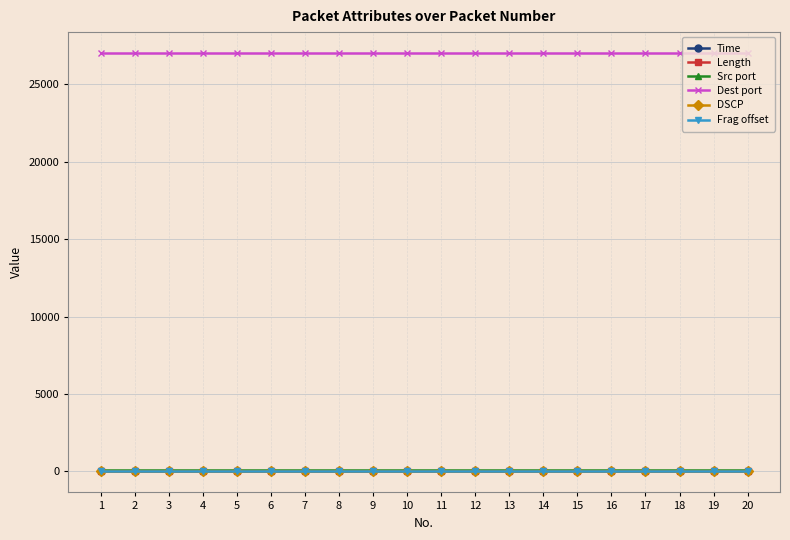

What is the maximum value shown in the chart?

27015.0